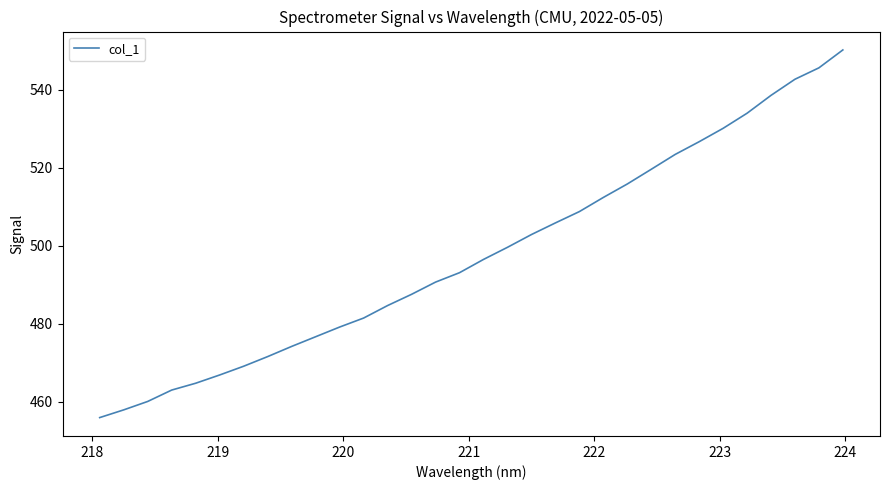

What is the difference between the maximum and minimum values?

94.2